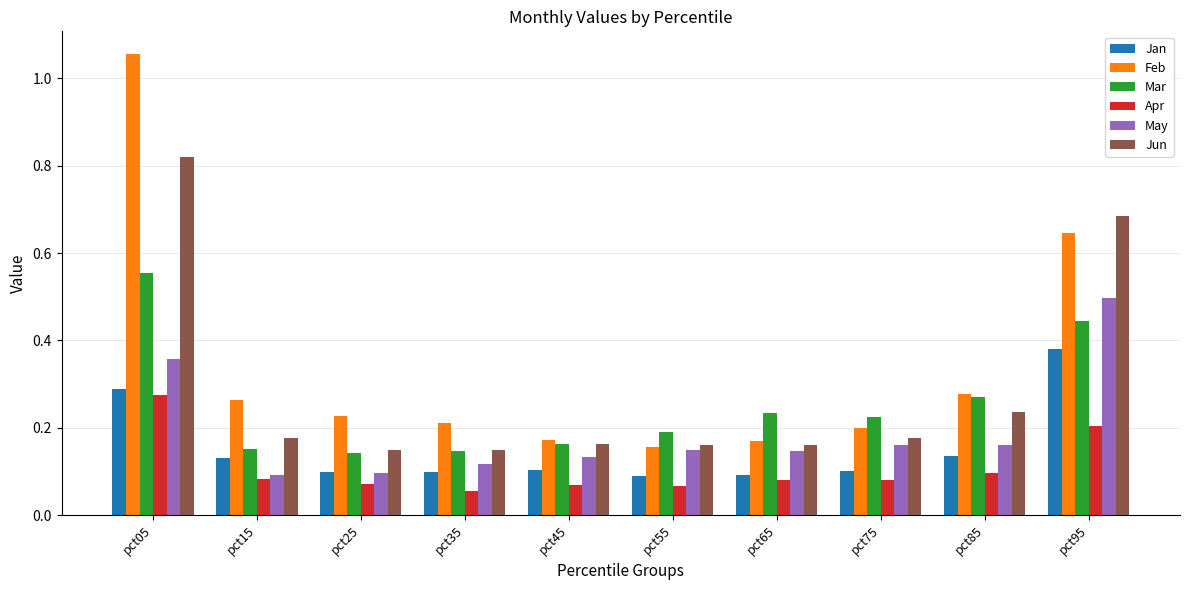

Rank the series by their maximum value, from lowest to highest.

Apr, Jan, May, Mar, Jun, Feb